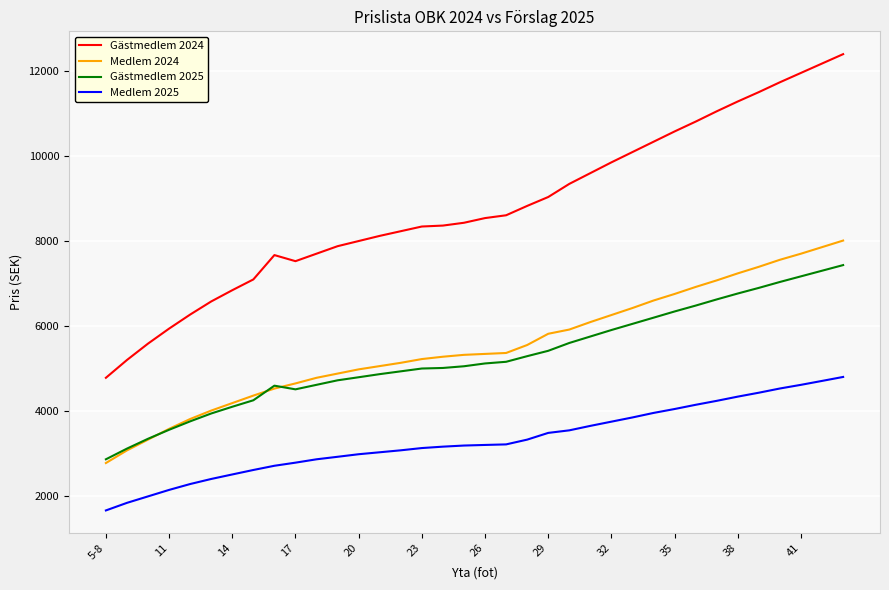

Which series has the largest total across all categories?

Gästmedlem 2024